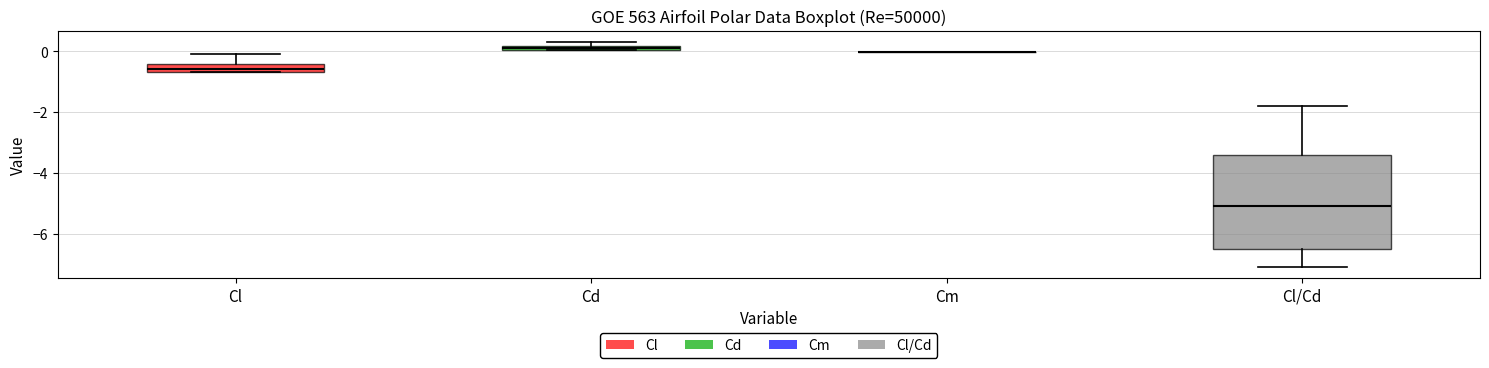

Comparing the boxes themselves (not the whiskers), which one is the tallest?

Cl/Cd